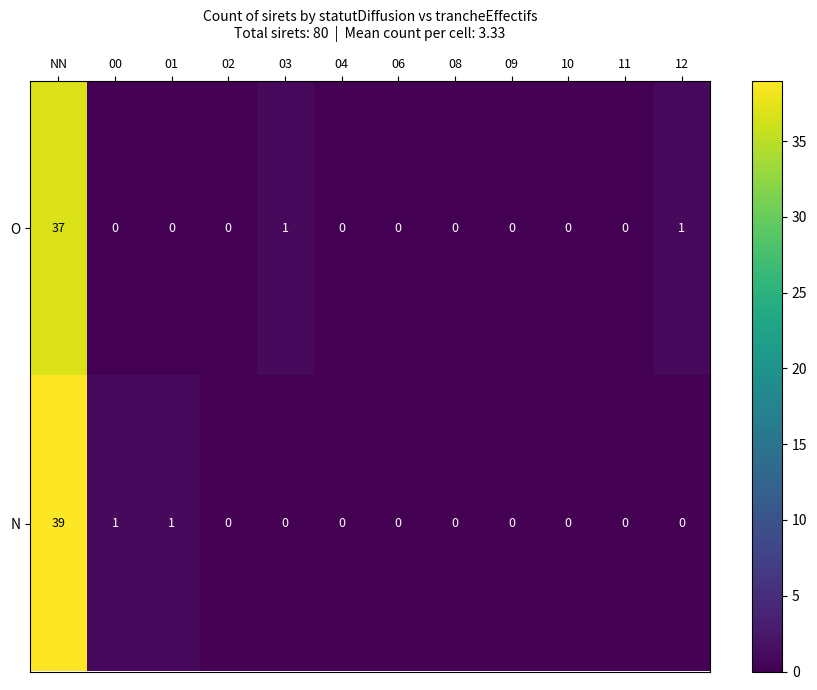

Rank the series at 01 from highest to lowest value.

N, O